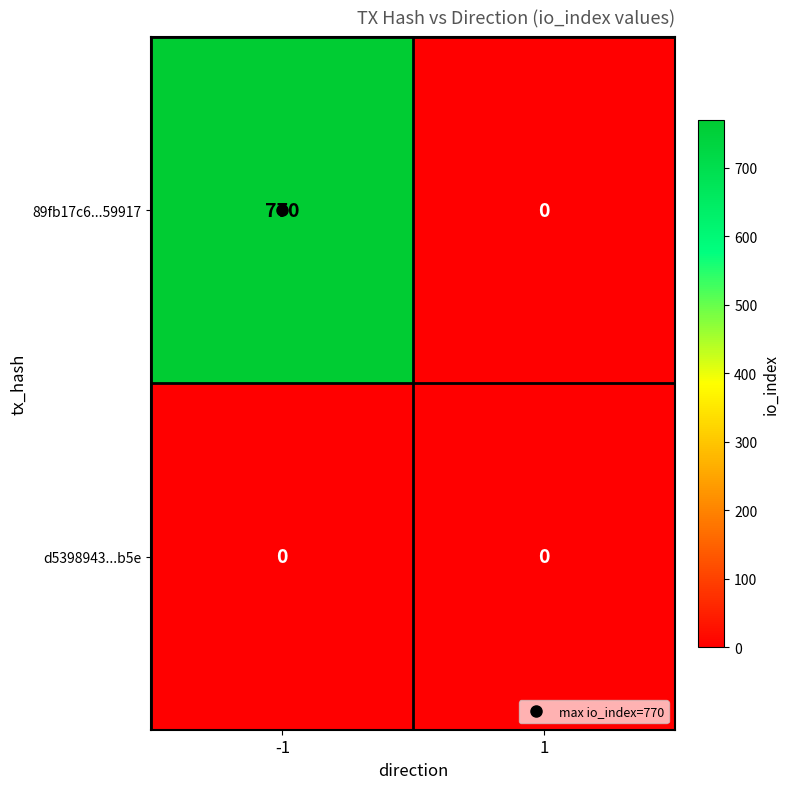

What is the average value of the 89fb17c6...59917 series?

385